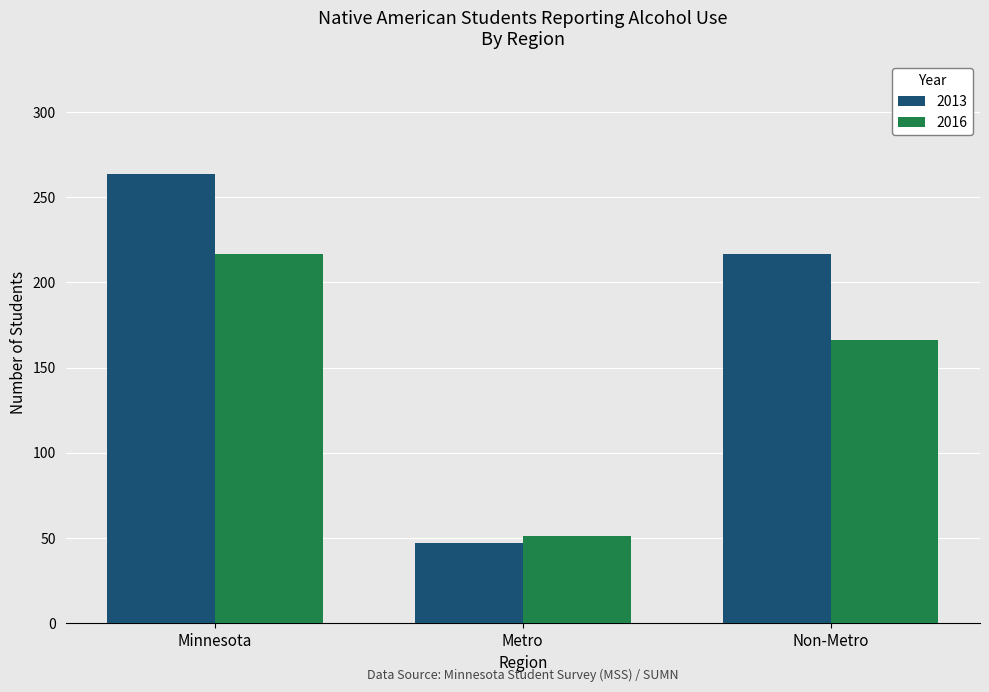

At which category does the chart reach its minimum across all series?

Metro